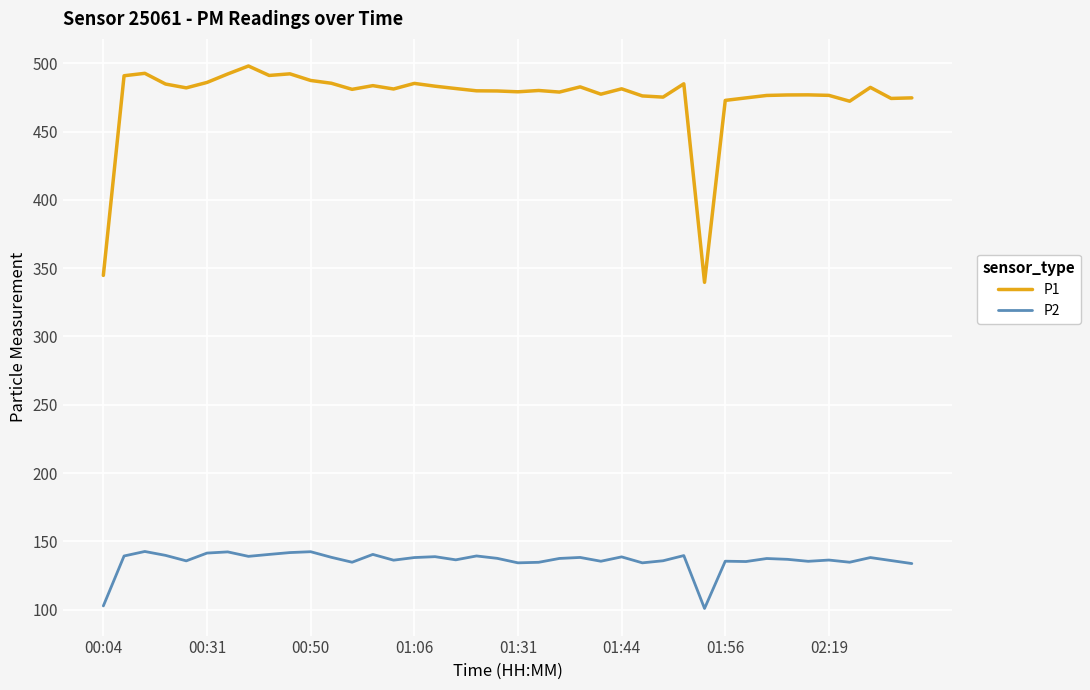

Is this an area chart (filled region under the line)?

No